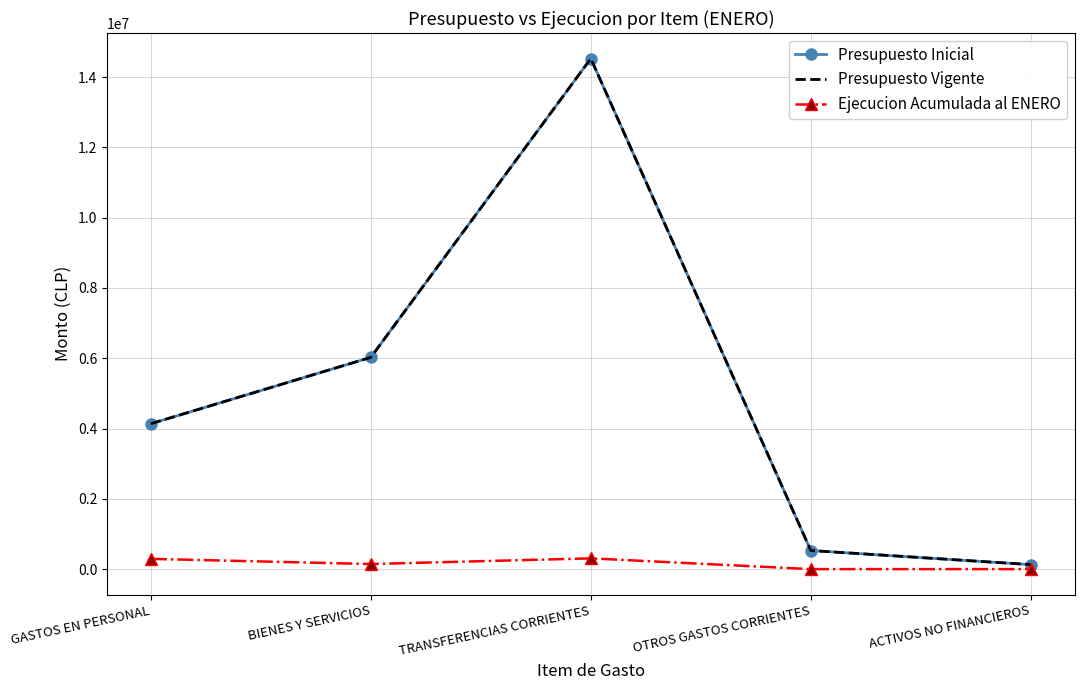

True or false: Presupuesto Inicial and Presupuesto Vigente cross at least once.

False